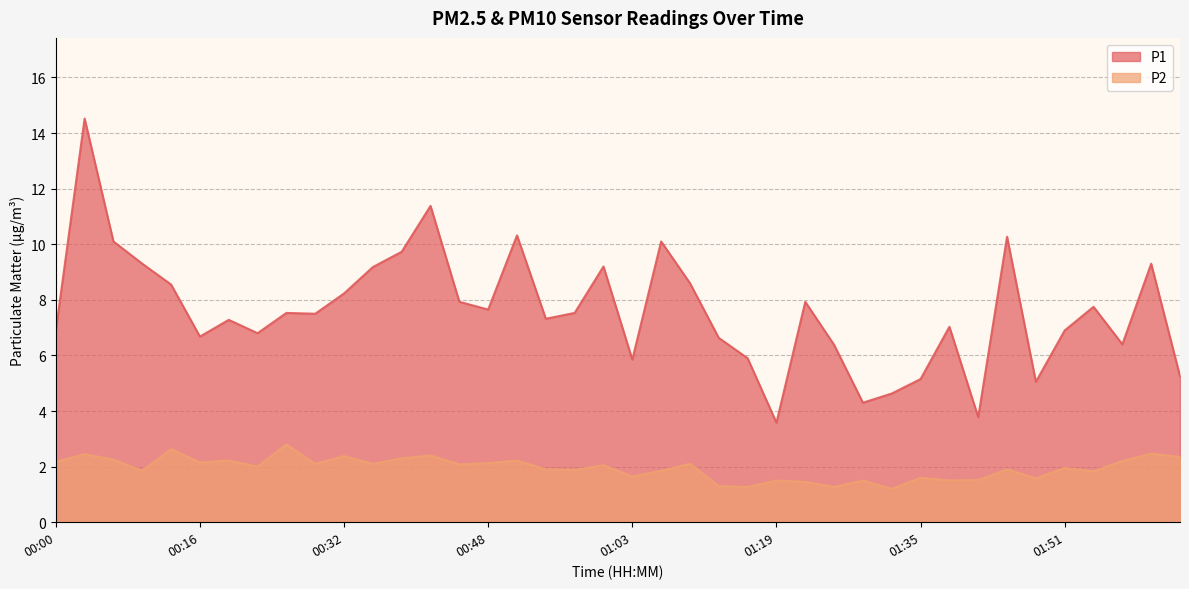

At which label does P1 reach its peak?

00:04